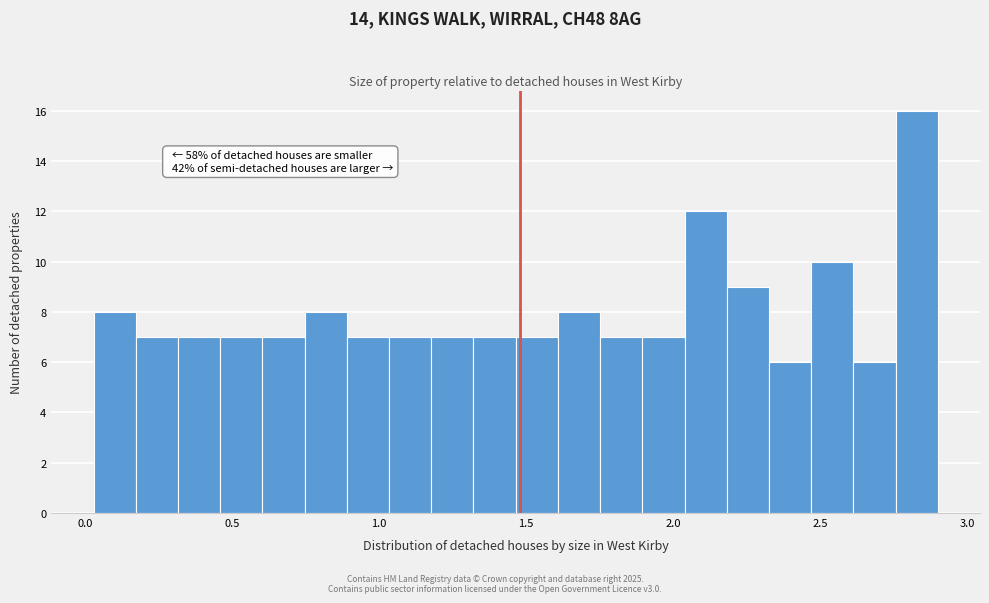

Around what value on the x-axis is the tallest bar? Give the approximate position of its centre, as read against the axis.

2.85